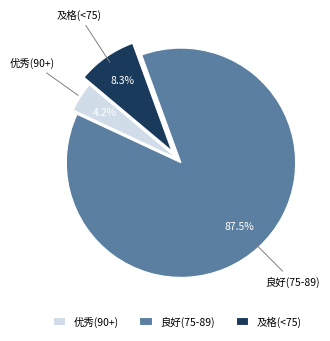

Which slice is the largest?

良好(75-89)